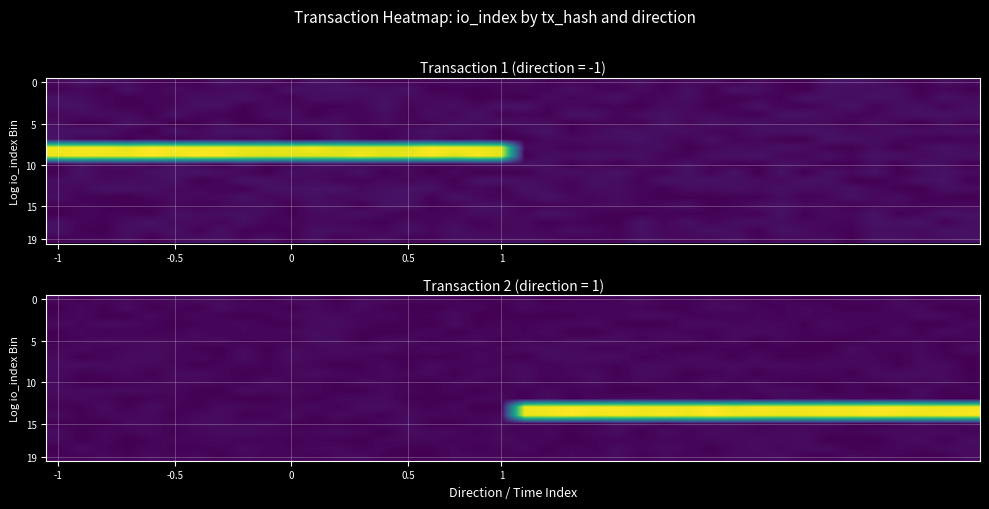

At how many categories does at least one series exceed 4?

20